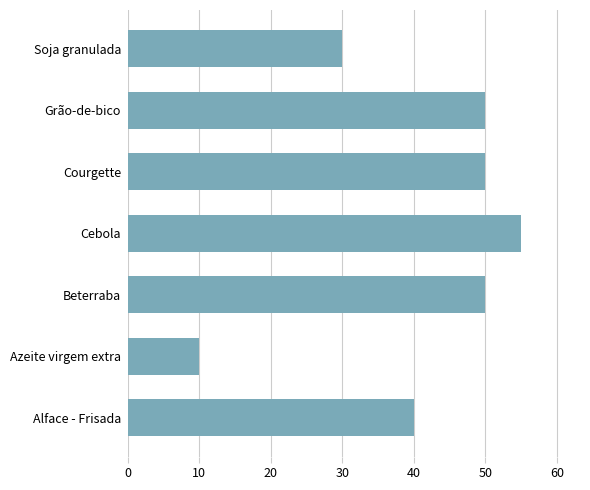

Between Cebola and Beterraba, which is larger?

Cebola